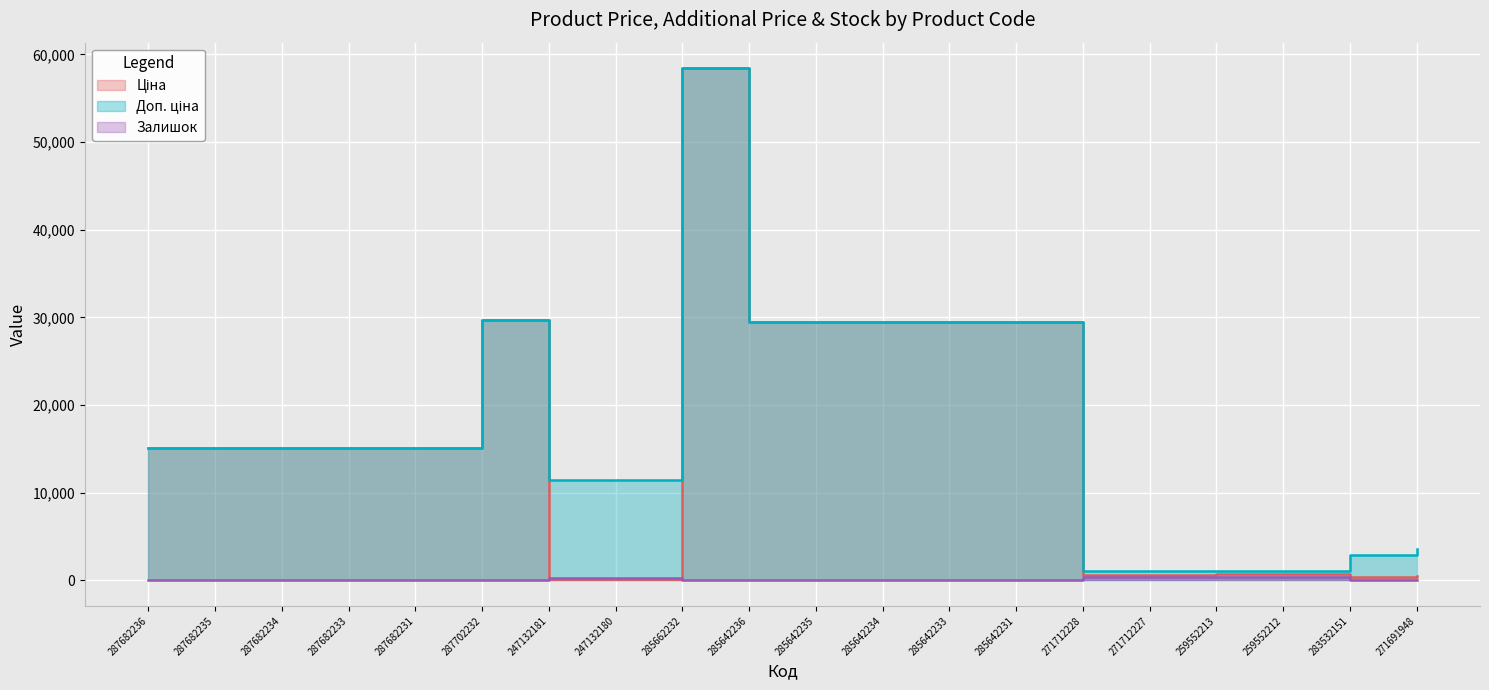

Reading left to right, transcribe all the data shown in this chart.

Ціна: 287682236=15120.0	287682235=15120.0	287682234=15120.0	287682233=15120.0	287682231=15120.0	287702232=29747.2	247132181=114.1	247132180=114.1	285662232=58426.5	285642236=29491.5	285642235=29491.5	285642234=29491.5	285642233=29491.5	285642231=29491.5	271712228=589.9	271712227=589.9	259552213=693.7	259552212=693.7	283532151=359.9	271691948=443.1
Доп. ціна: 287682236=15120.0	287682235=15120.0	287682234=15120.0	287682233=15120.0	287682231=15120.0	287702232=29747.2	247132181=11410.0	247132180=11410.0	285662232=58426.5	285642236=29491.5	285642235=29491.5	285642234=29491.5	285642233=29491.5	285642231=29491.5	271712228=1081.7	271712227=1081.7	259552213=1024.6	259552212=1024.6	283532151=2878.8	271691948=3545.0
Залишок: 287682236=0.0	287682235=0.0	287682234=0.0	287682233=0.0	287682231=0.0	287702232=0.0	247132181=260.0	247132180=290.0	285662232=14.0	285642236=16.0	285642235=13.0	285642234=10.0	285642233=14.0	285642231=11.0	271712228=333.0	271712227=373.0	259552213=330.0	259552212=333.0	283532151=15.0	271691948=22.0